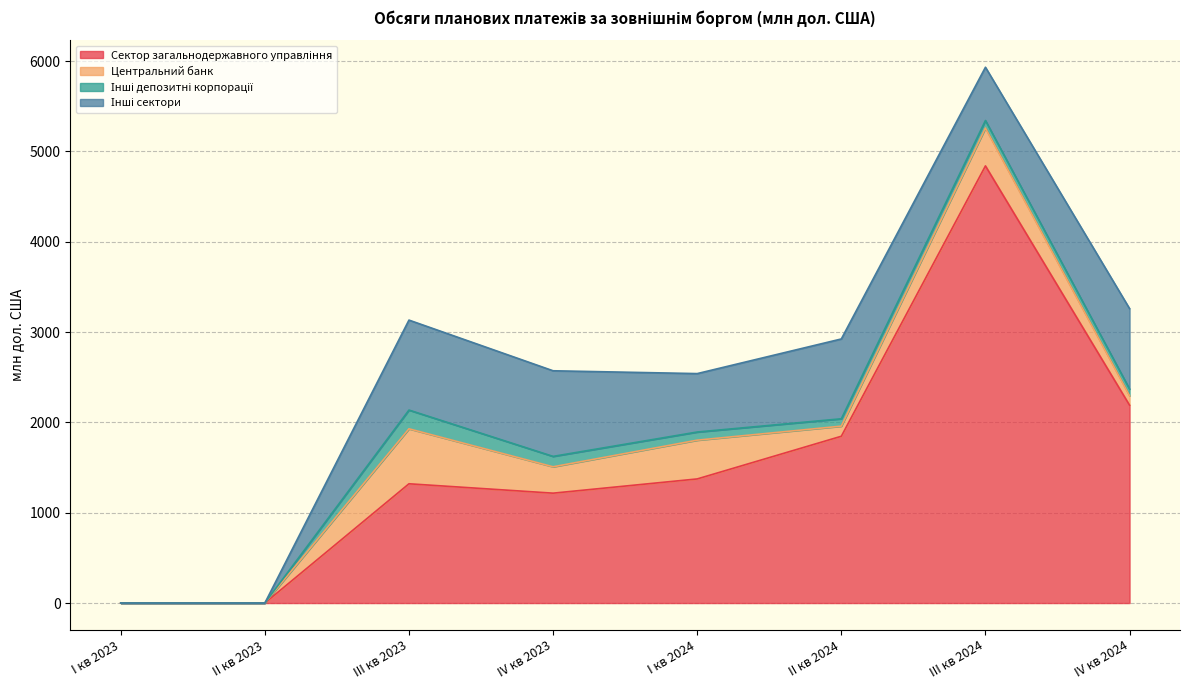

What position from the left is II кв 2024?

6